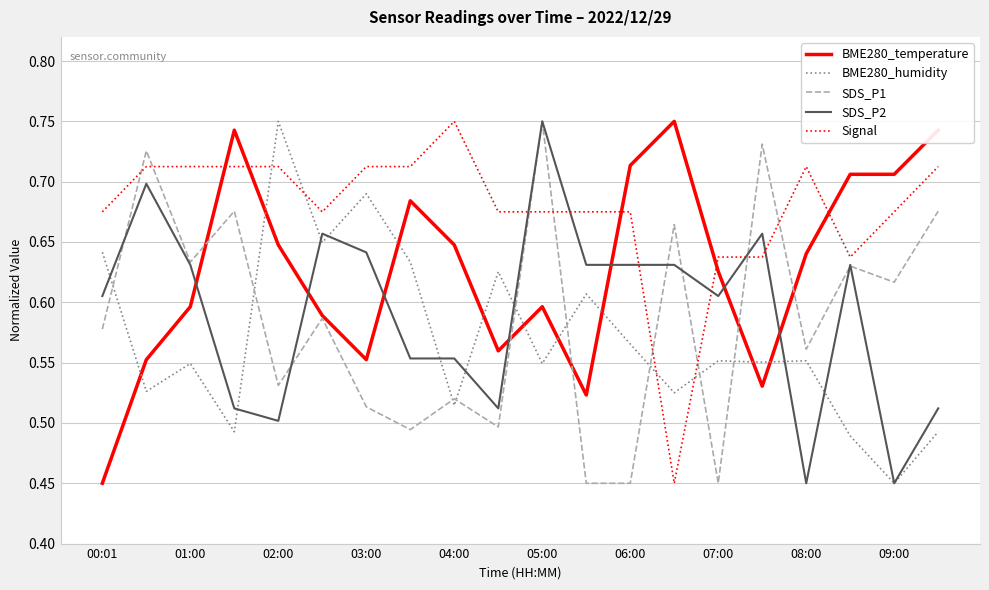

Which series ends up on top after the final intersection of BME280_temperature and BME280_humidity?

BME280_temperature